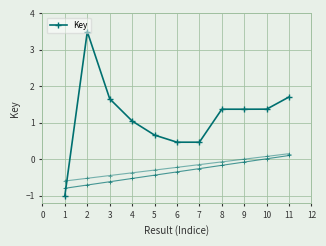

What is the sum of all values?

12.6